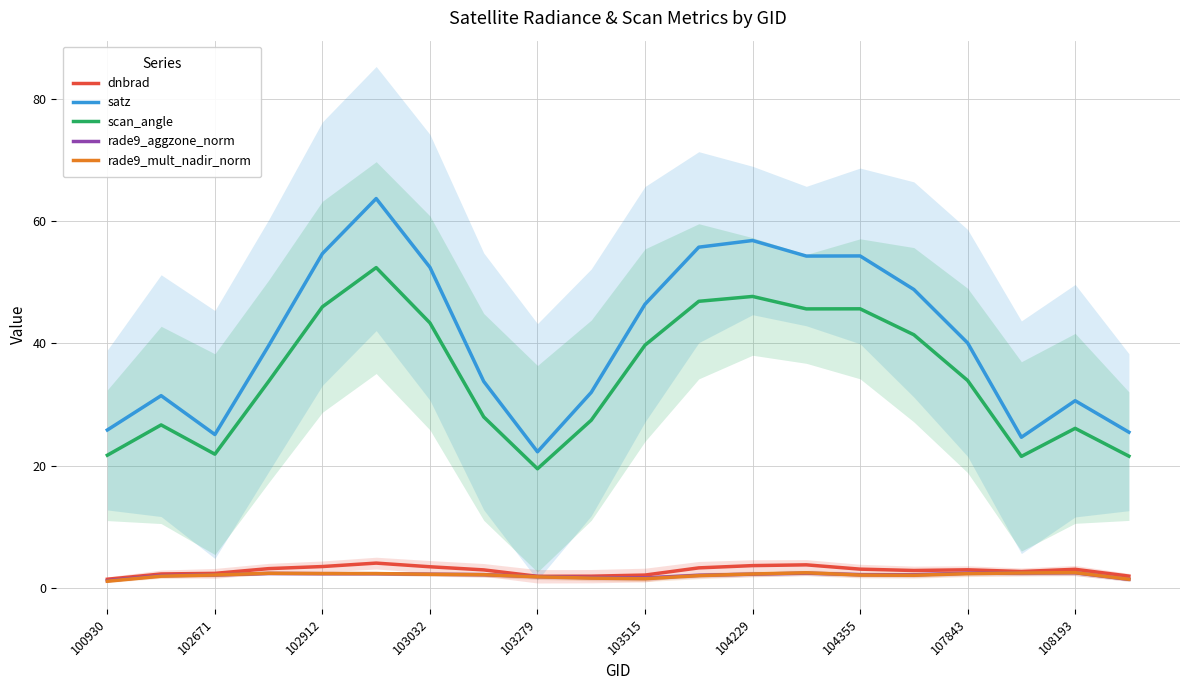

What value does the scan_angle series have at 104355?

45.7